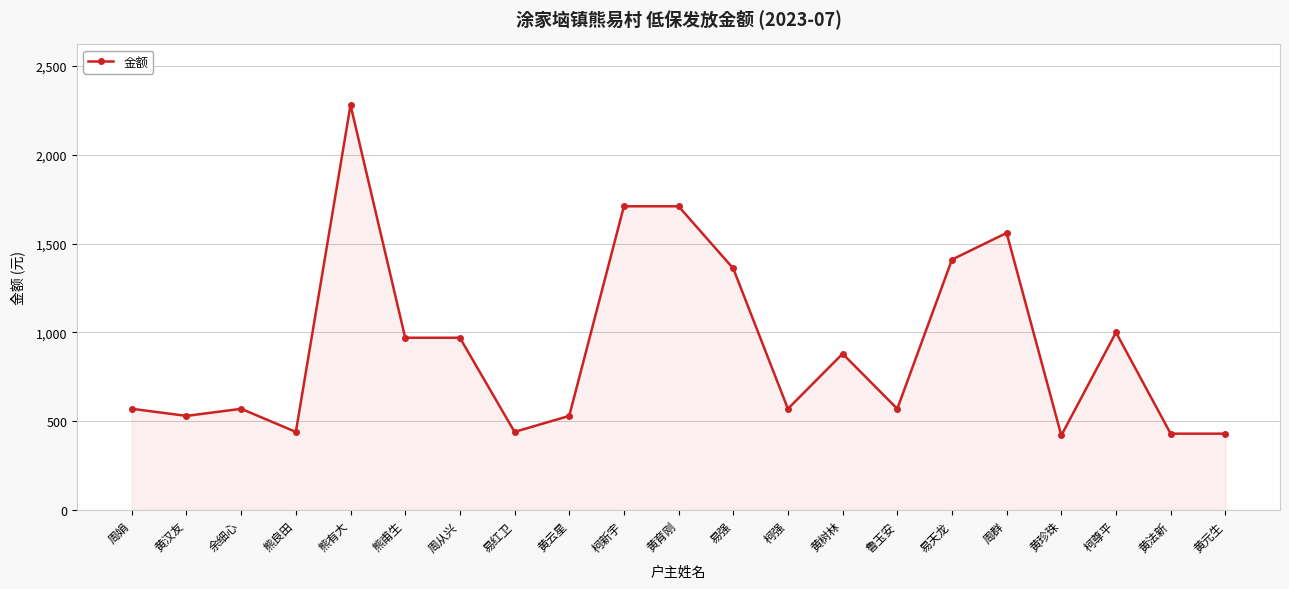

Which has a higher value, 易天龙 or 柯新宇?

柯新宇